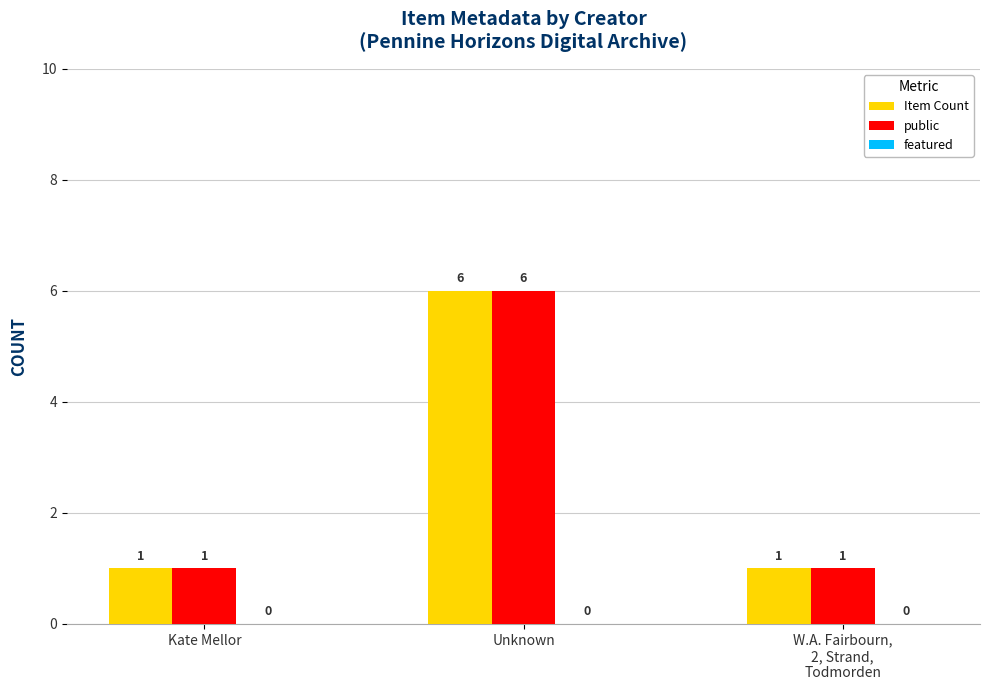

Is it true that public equals 6 at Unknown?

True